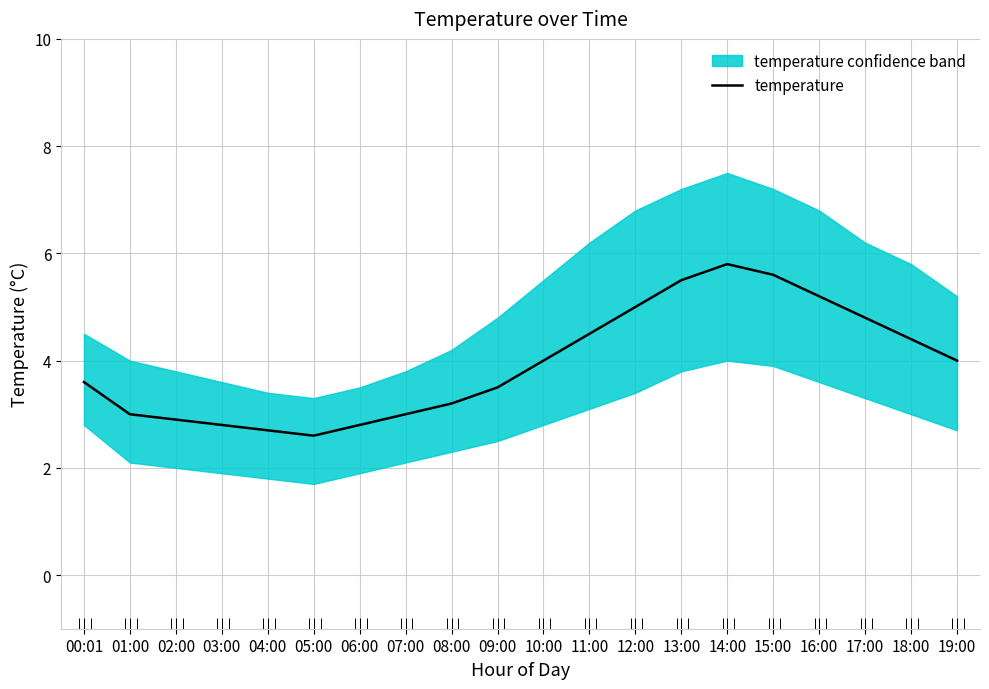

What is the approximate value at 01:00?

3.0